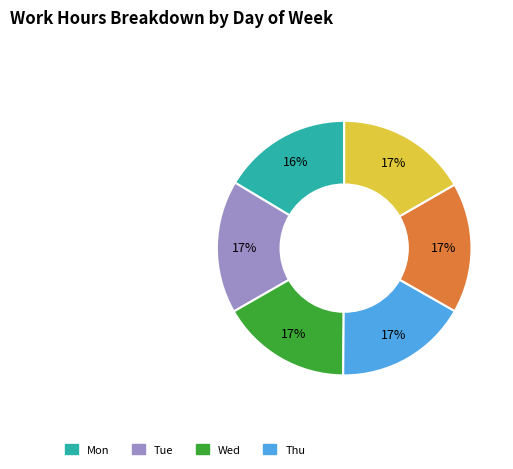

To the nearest percent, what is the average slice percentage?

17%